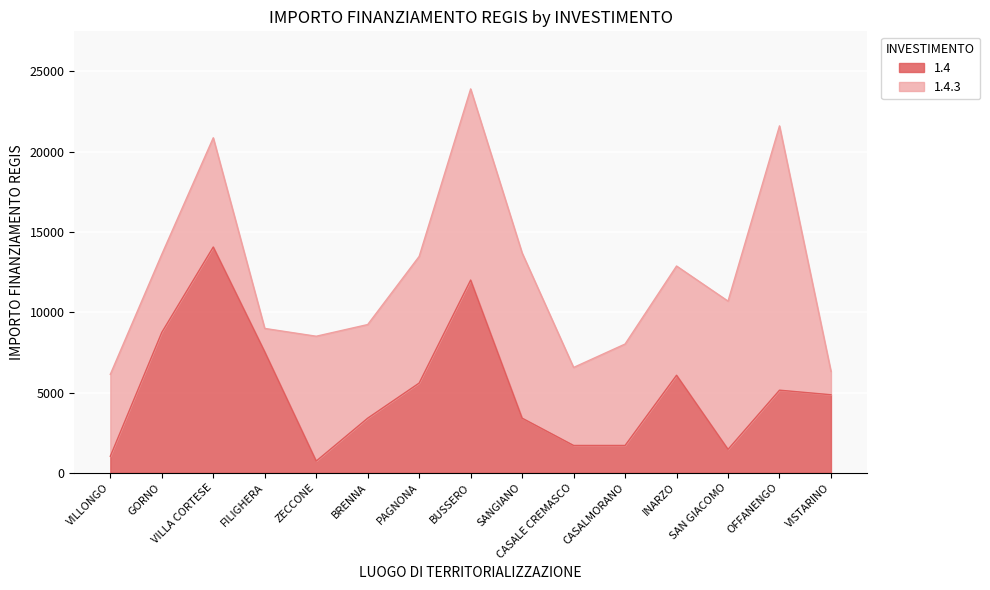

Where is the data nearest to the value 7396?

FILIGHERA